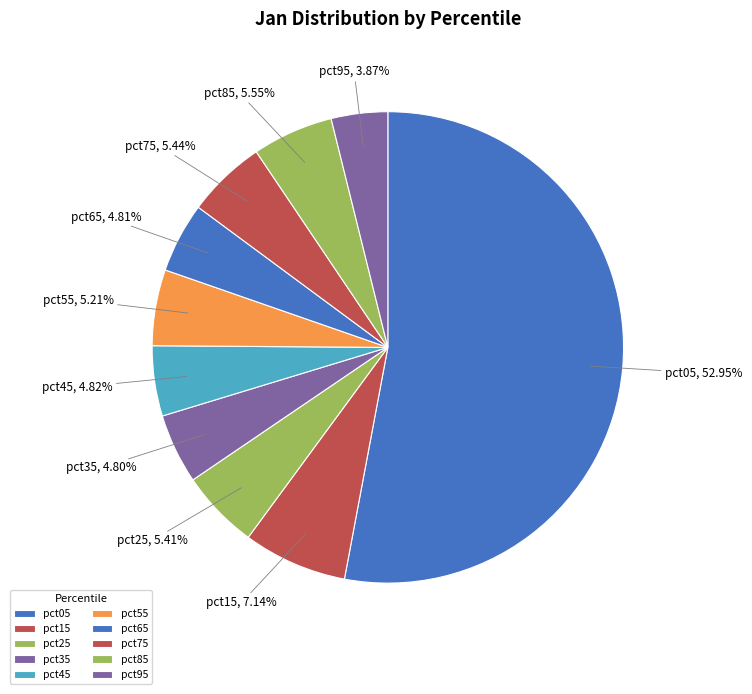

To the nearest percent, what portion does pct55 represent?

5%